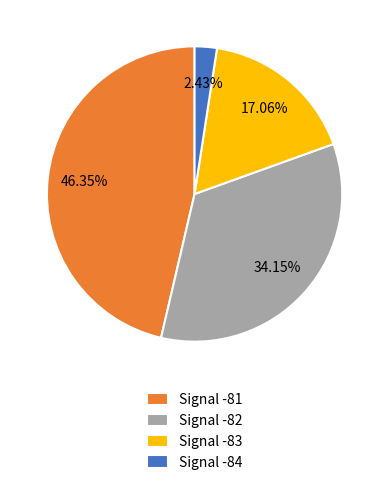

Does Signal -81 account for over 50% of the chart?

No